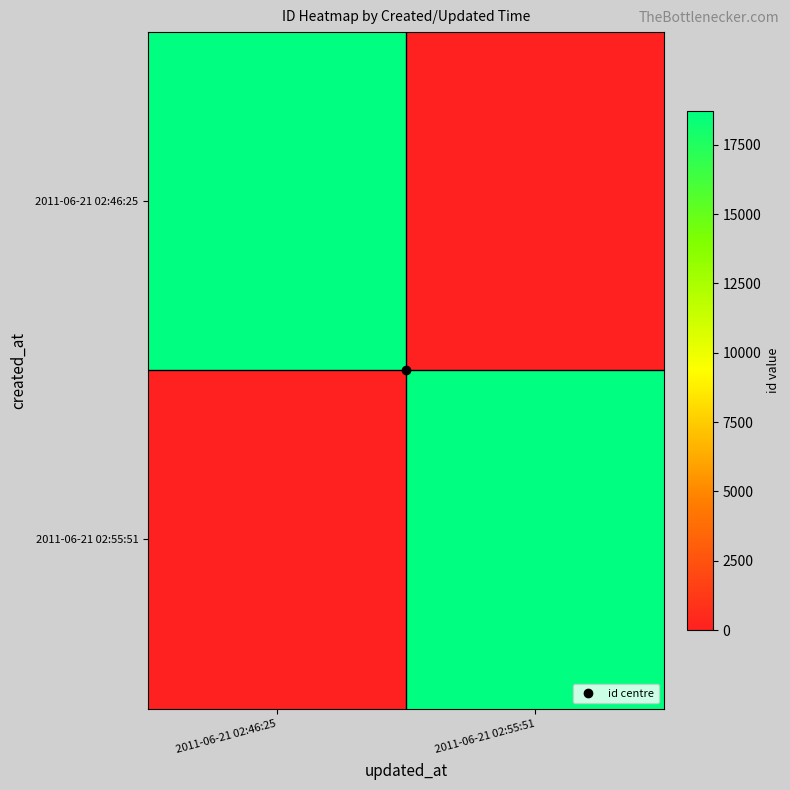

How many distinct data groups are displayed?

2